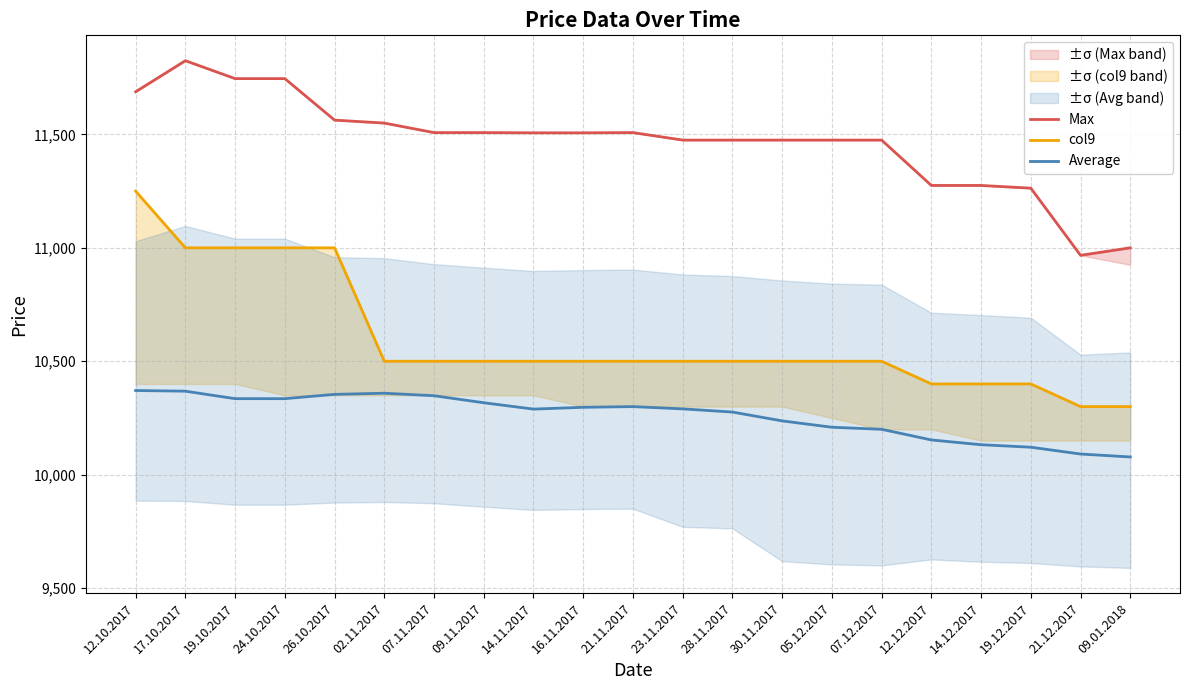

Rank the categories by col9 value from highest to lowest.

12.10.2017, 17.10.2017, 19.10.2017, 24.10.2017, 26.10.2017, 02.11.2017, 07.11.2017, 09.11.2017, 14.11.2017, 16.11.2017, 21.11.2017, 23.11.2017, 28.11.2017, 30.11.2017, 05.12.2017, 07.12.2017, 12.12.2017, 14.12.2017, 19.12.2017, 21.12.2017, 09.01.2018